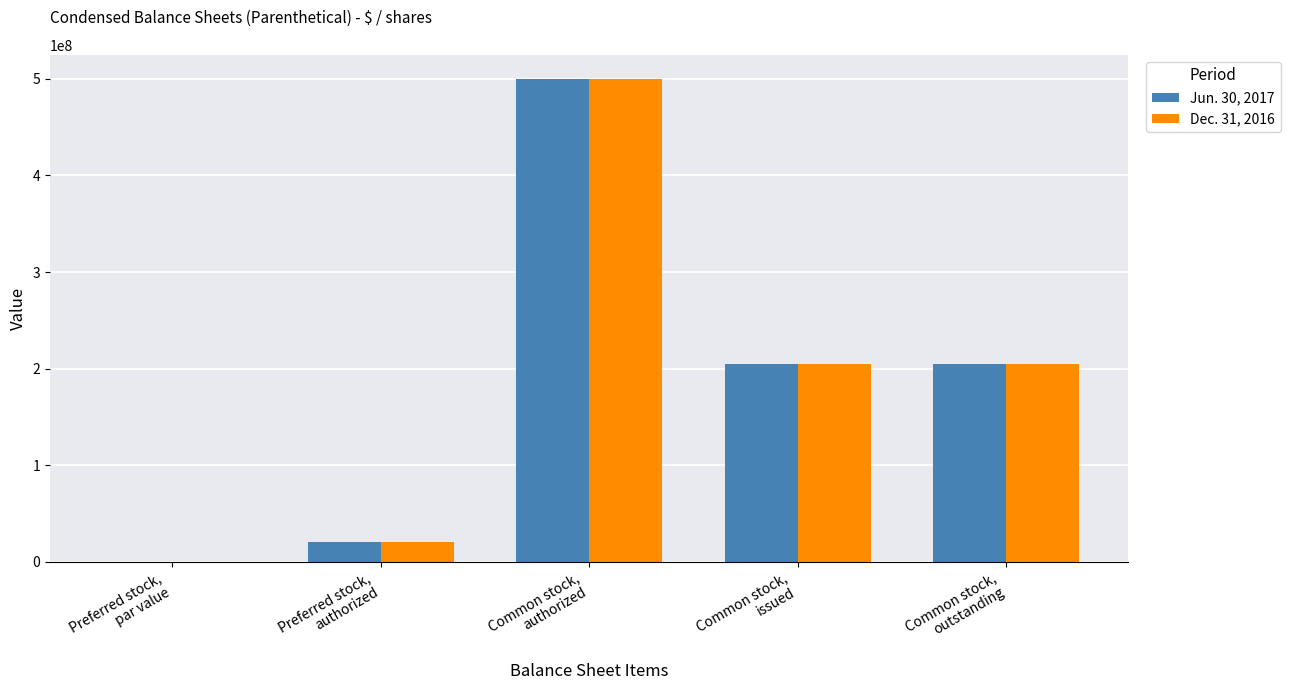

Which category has the highest value across all series?

Common stock,
authorized